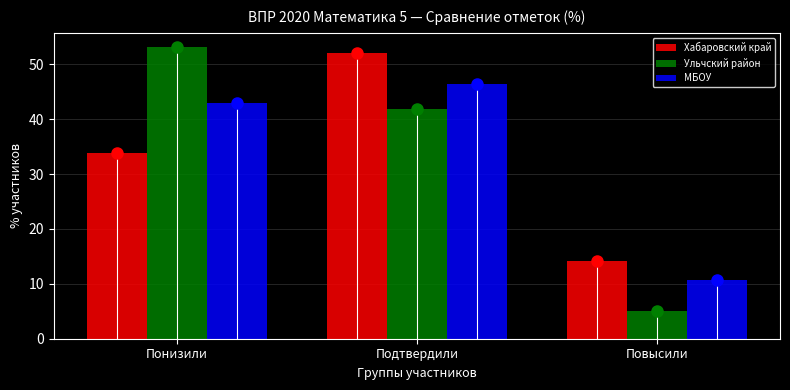

Reading left to right, extract all data points from this chart.

Хабаровский край: 33.8	52.1	14.1
Ульчский район: 53.1	41.9	5.0
МБОУ: 42.9	46.4	10.7